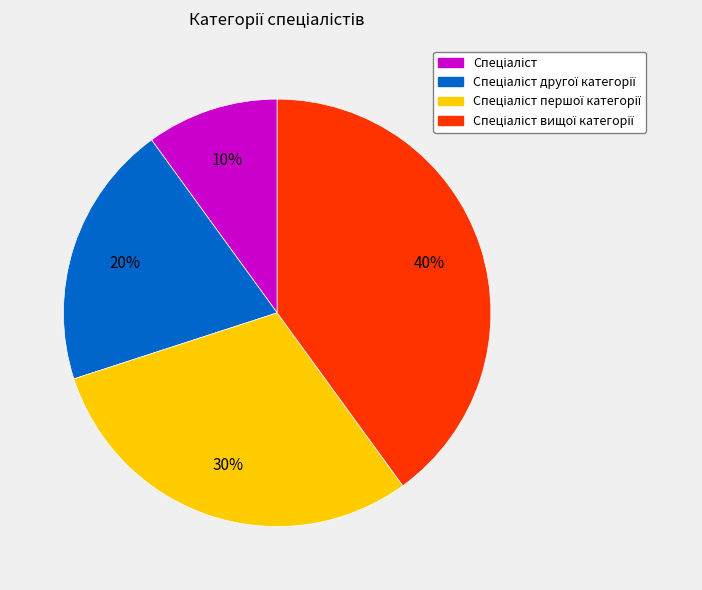

To the nearest percent, what is the average slice percentage?

25%